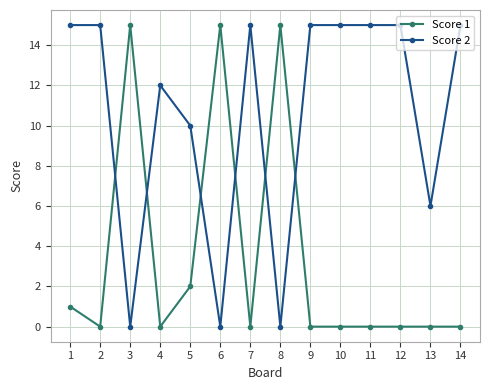

What are all the series names shown in the legend?

Score 1, Score 2